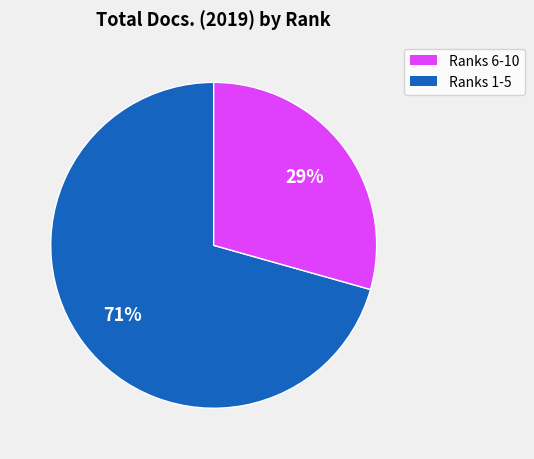

Does any single category account for the majority?

Yes